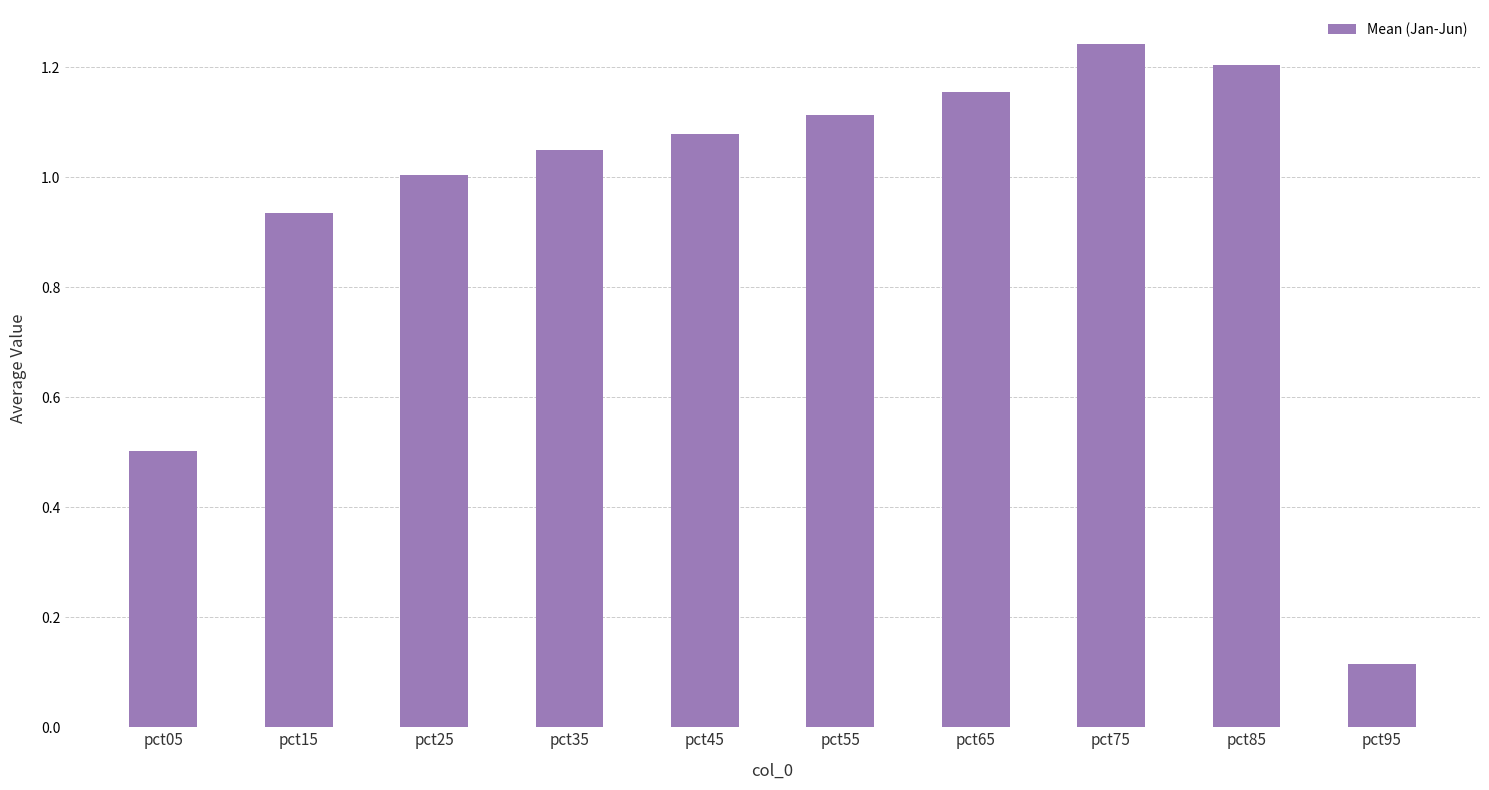

How many series are shown in this chart?

1